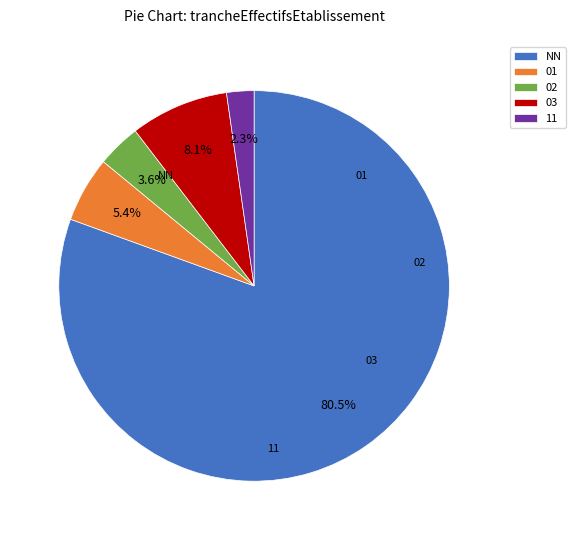

How many segments does this pie chart have?

5